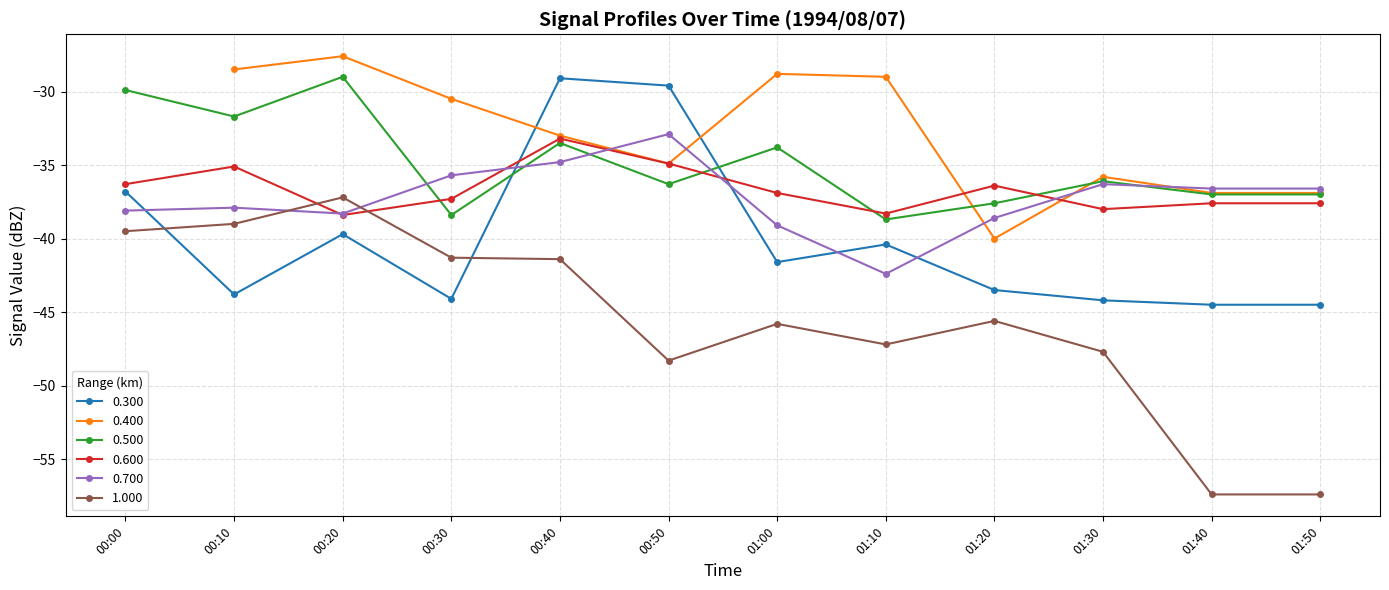

True or false: 0.700 has a value of -36.6 at 01:50.

True